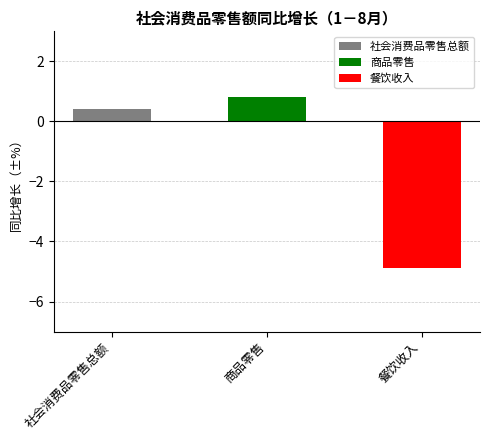

What is the label of the 2nd bar from the right?

商品零售